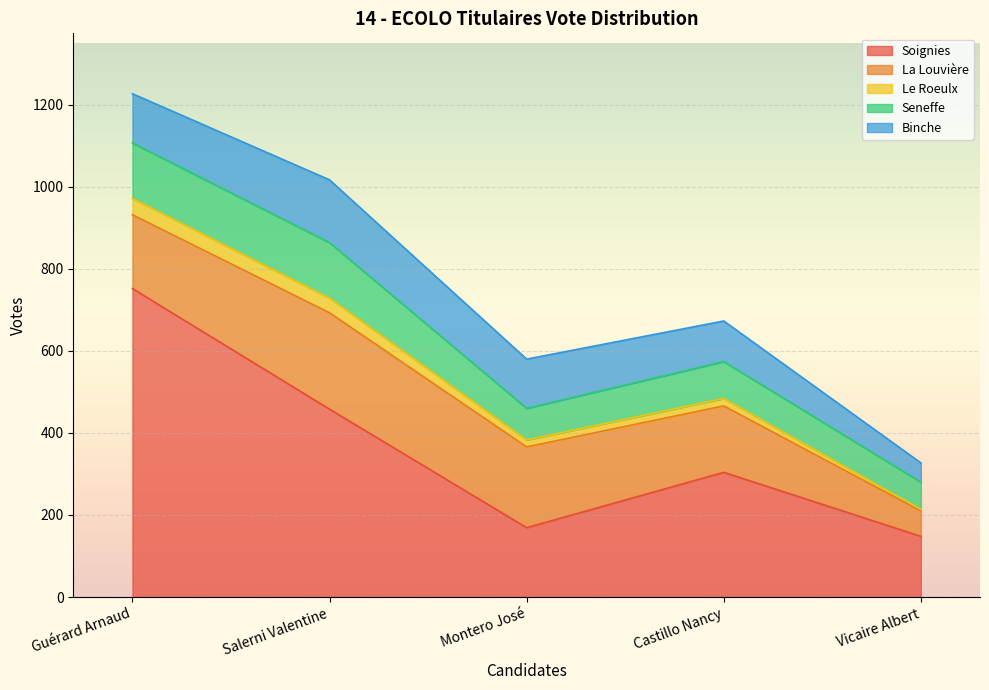

What are all the series names shown in the legend?

Soignies, La Louvière, Le Roeulx, Seneffe, Binche